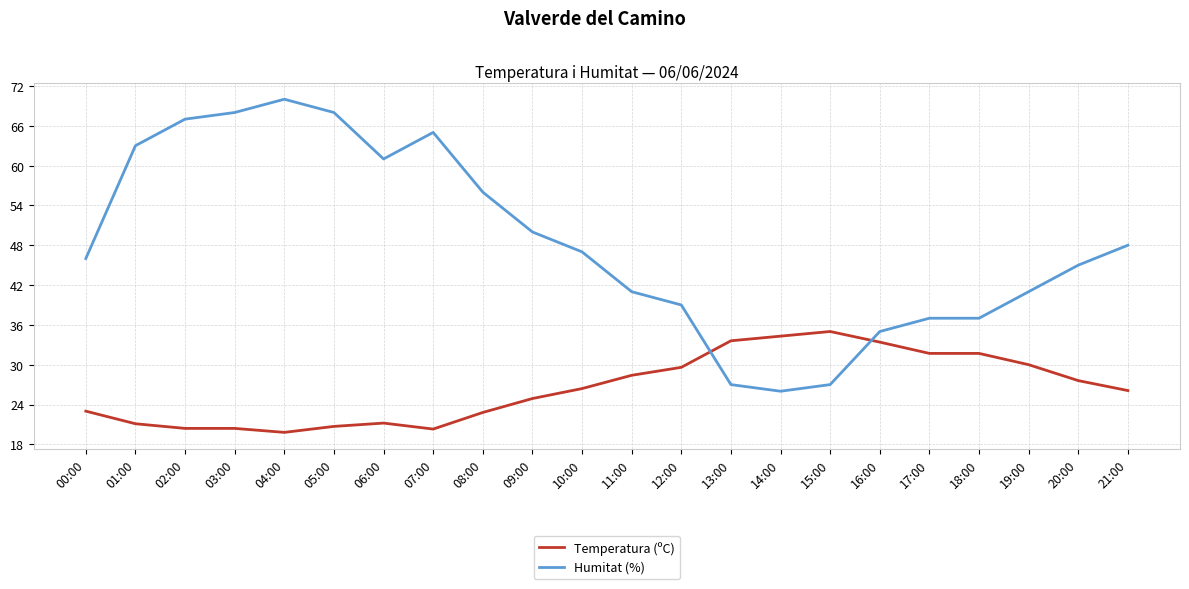

Between 05:00 and 12:00, which series saw the biggest shift?

Humitat (%)